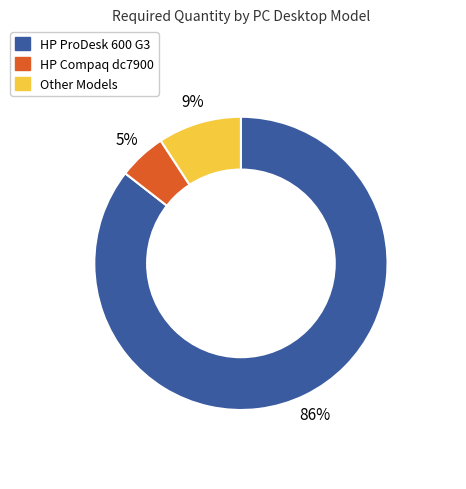

Is there a majority slice in this chart?

Yes